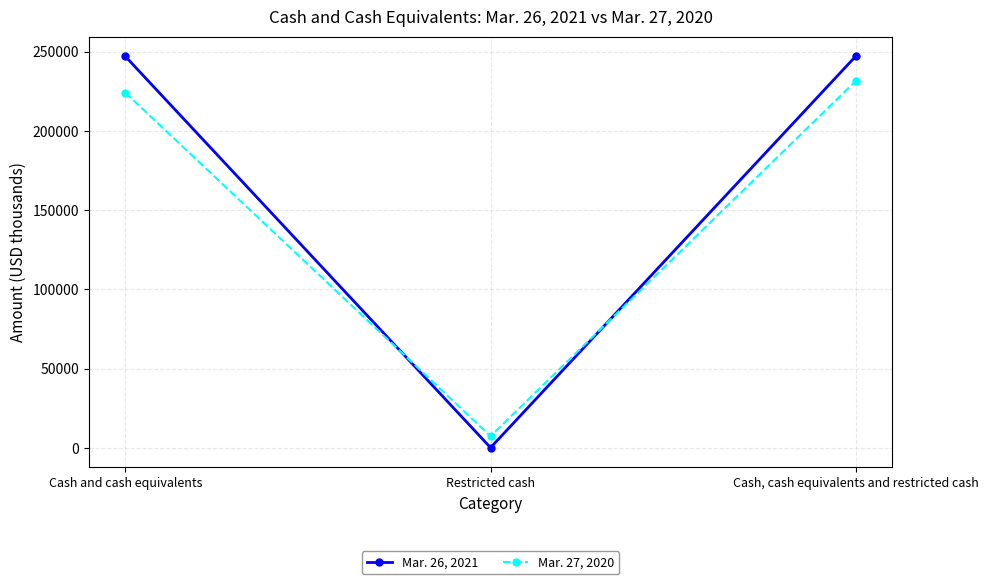

At which label is Mar. 27, 2020 closest to 119471?

Cash and cash equivalents